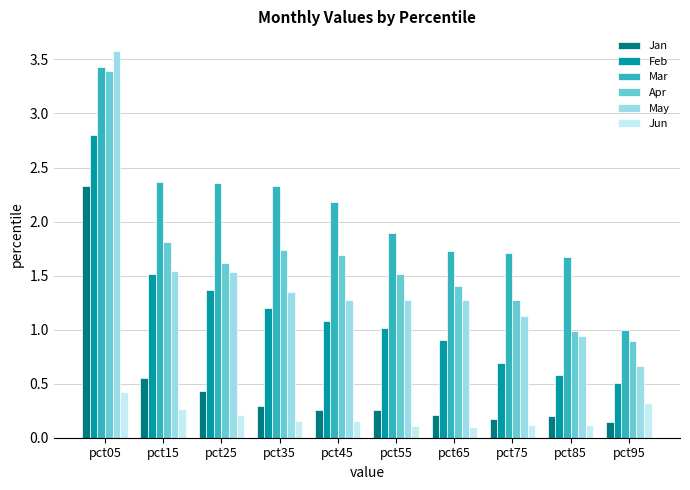

Is the value of May at pct05 greater than the value of Apr at pct25?

Yes